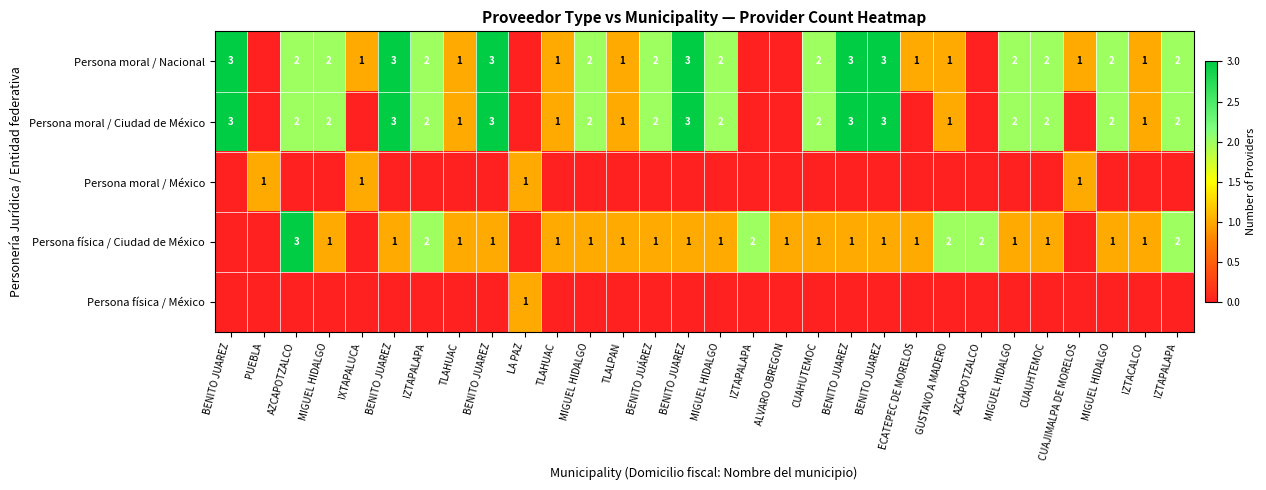

What is the total value across all series at BENITO JUAREZ?

6